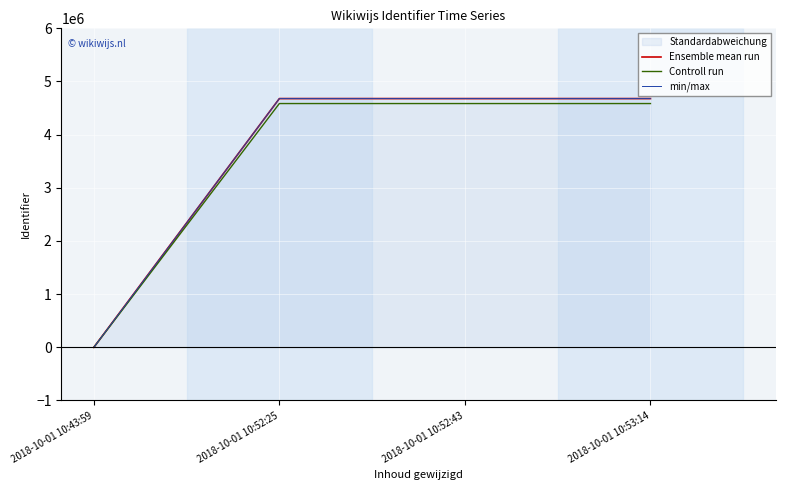

What is the greatest value displayed?

4678870.0